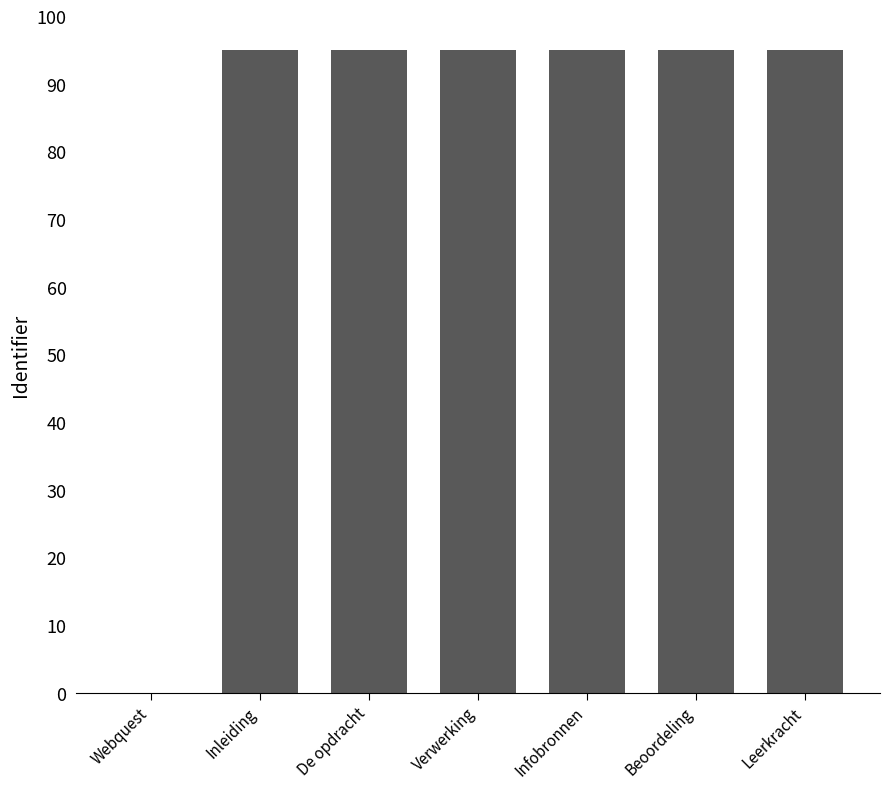

The chart shows a value of 164.6 at De opdracht. True or false?

False